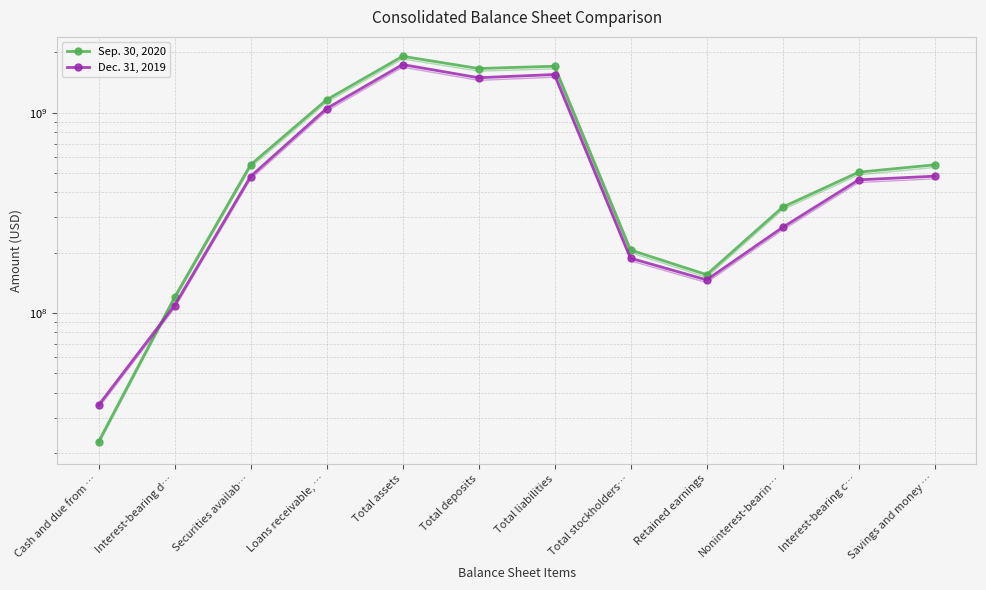

Which category has the highest value across all series?

Total assets